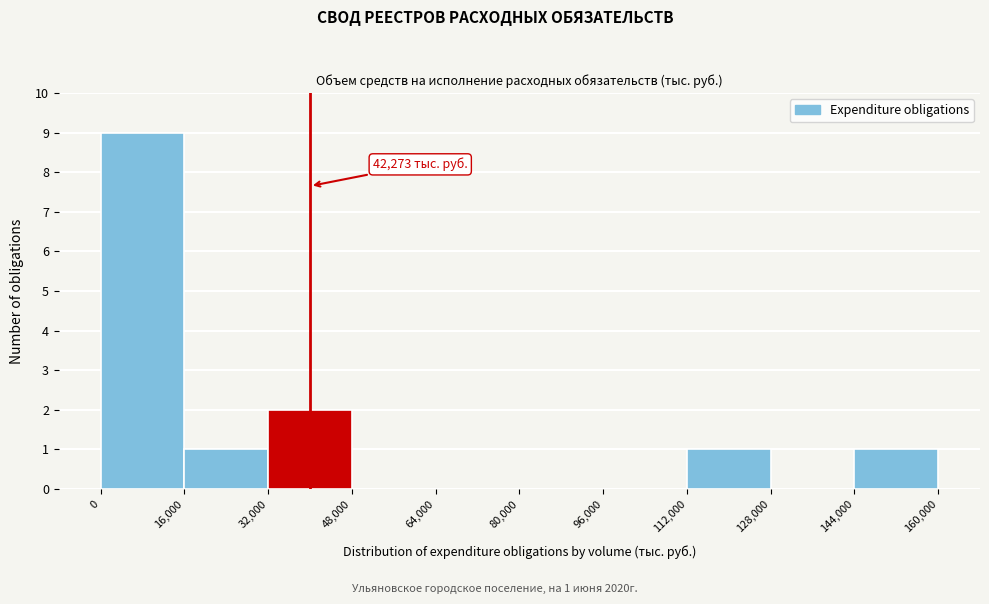

Over which range of the x-axis is the bar tallest?

0 to 16,000